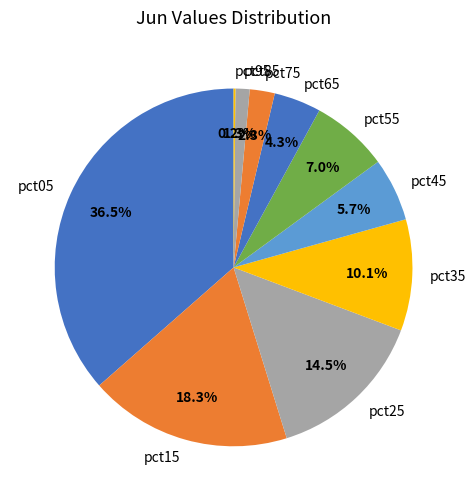

Which category has the biggest portion of the pie?

pct05